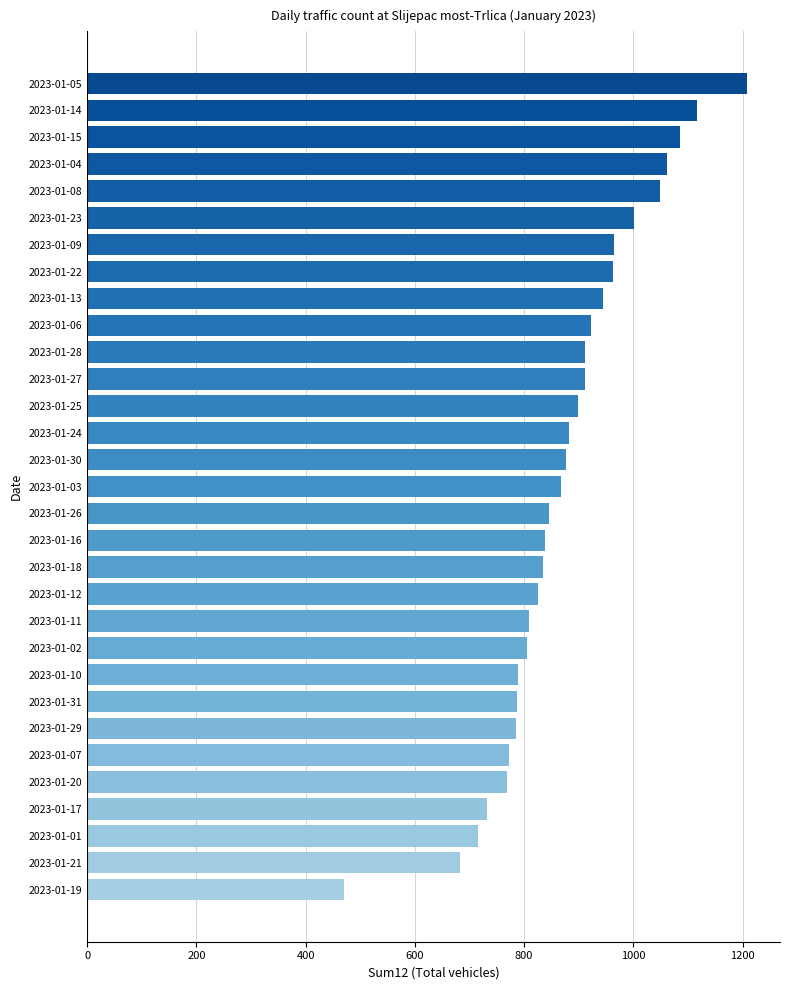

What is the difference between the maximum and minimum values?

738